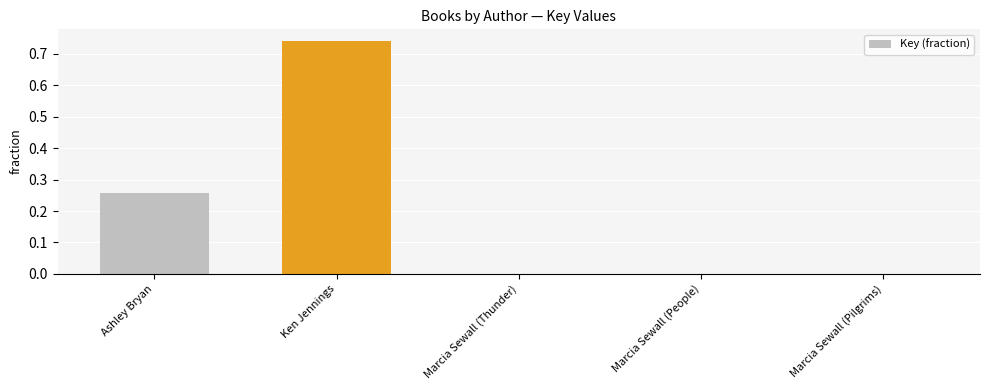

The value at Marcia Sewall (People) is 0.0. True or false?

True